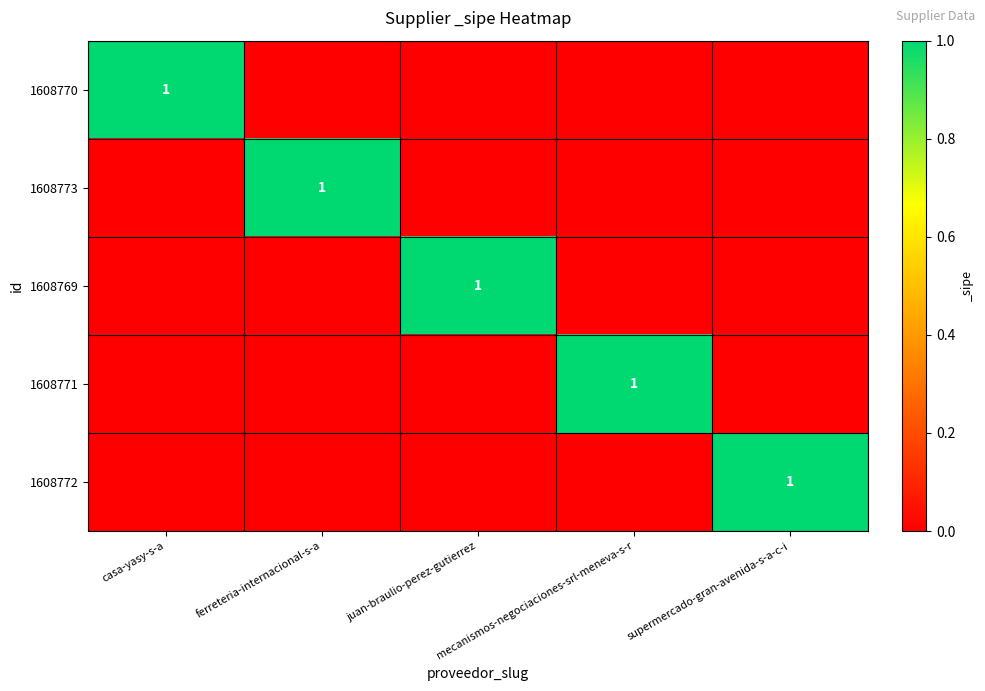

How many series are shown in this chart?

5